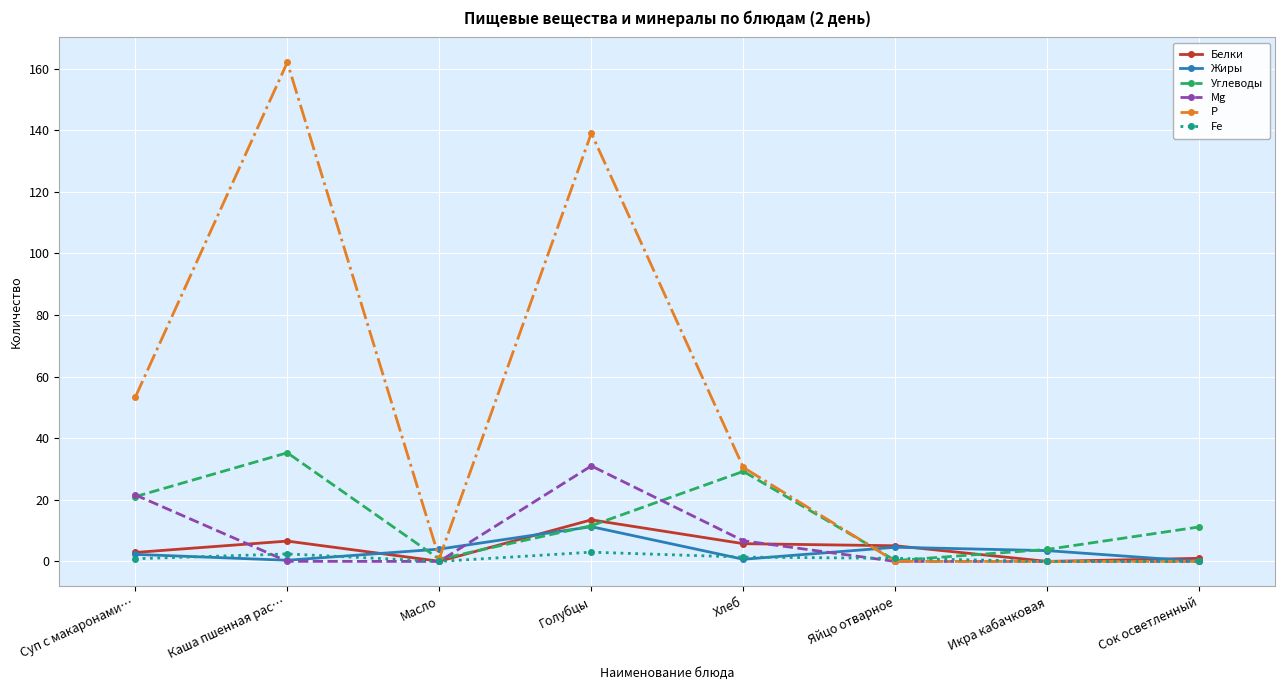

At which label is Р closest to 81?

Суп с макаронами…